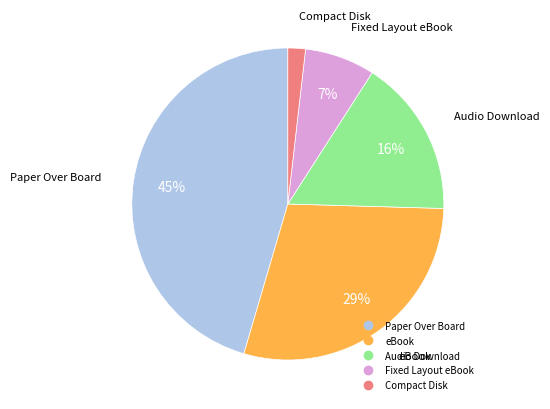

Between Fixed Layout eBook and Paper Over Board, which is larger?

Paper Over Board